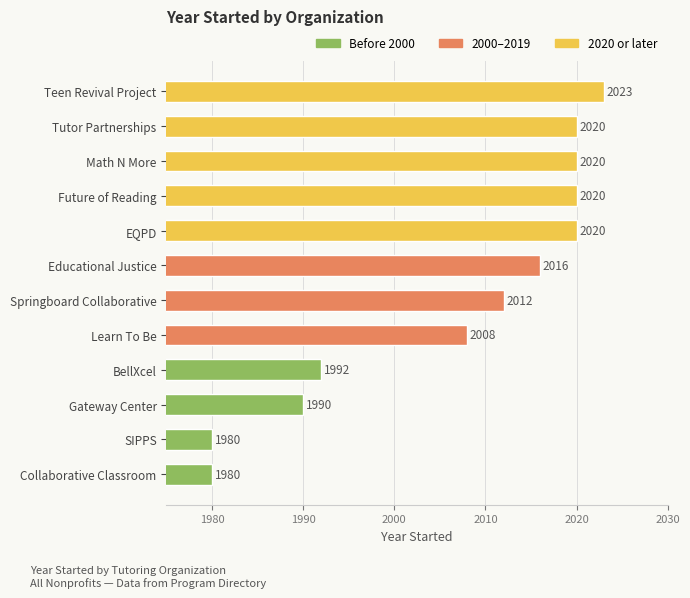

Count the number of categories in the chart.

12